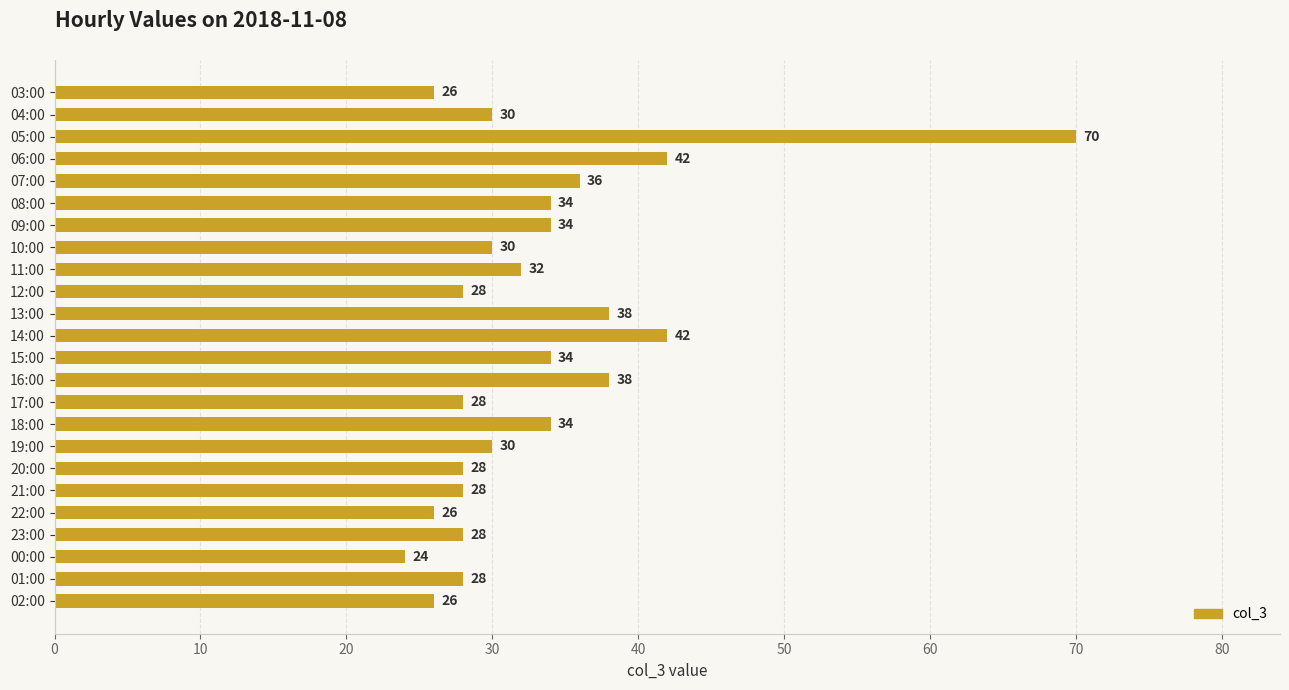

What is the approximate value at 06:00?

42